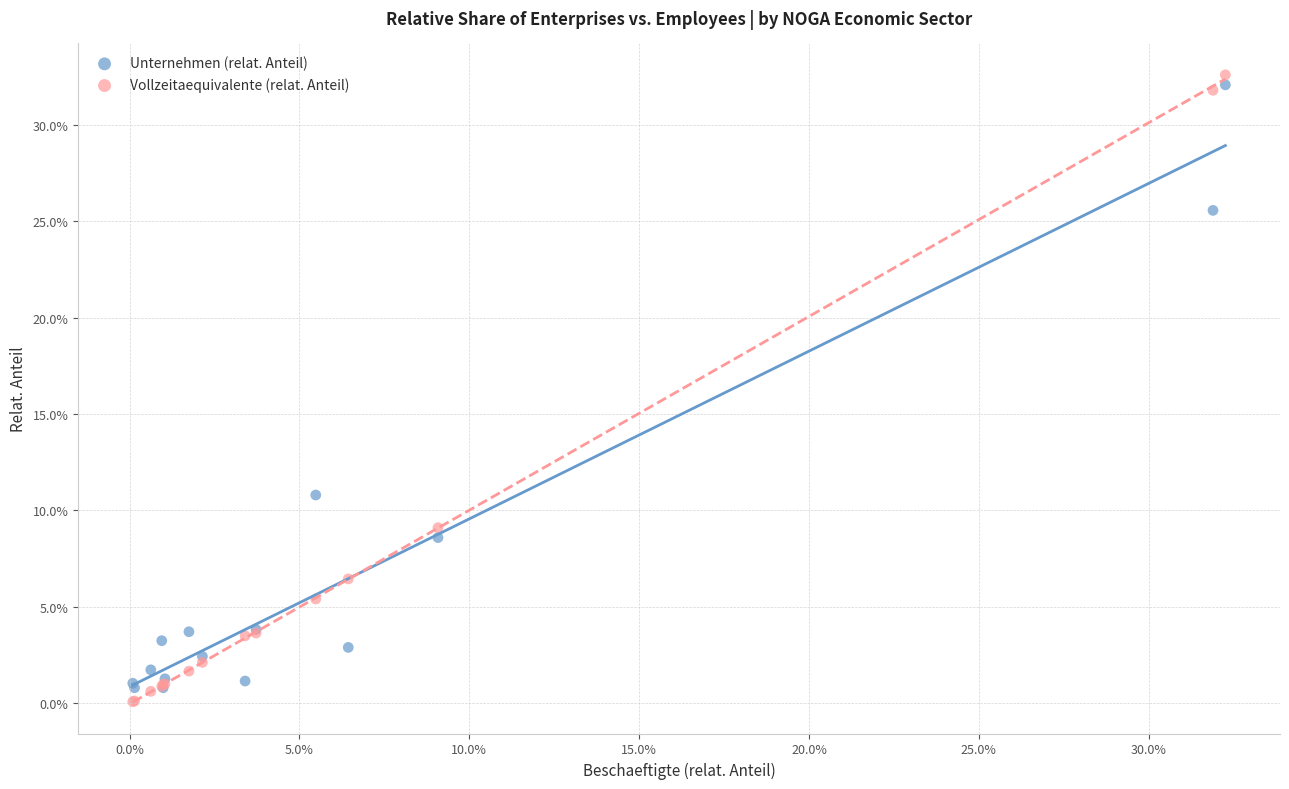

What are all the series names shown in the legend?

Unternehmen (relat. Anteil), Vollzeitaequivalente (relat. Anteil)